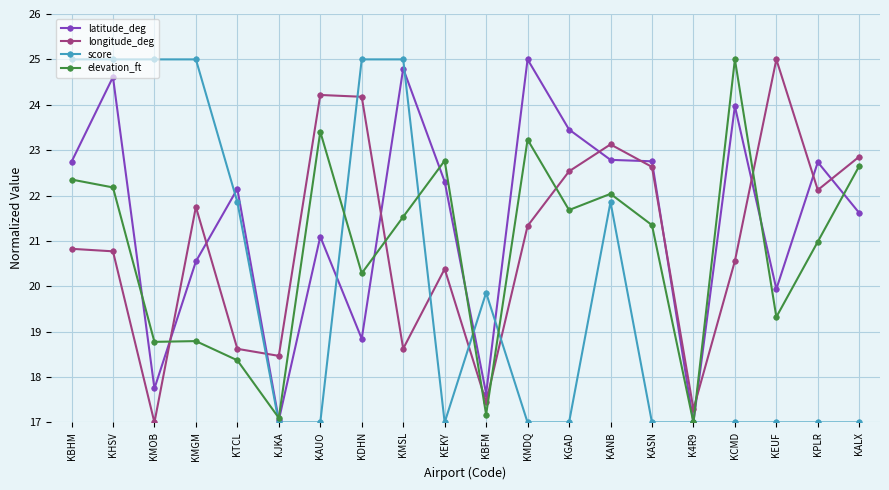

What is the difference between the elevation_ft values at KMDQ and KHSV?

1.1